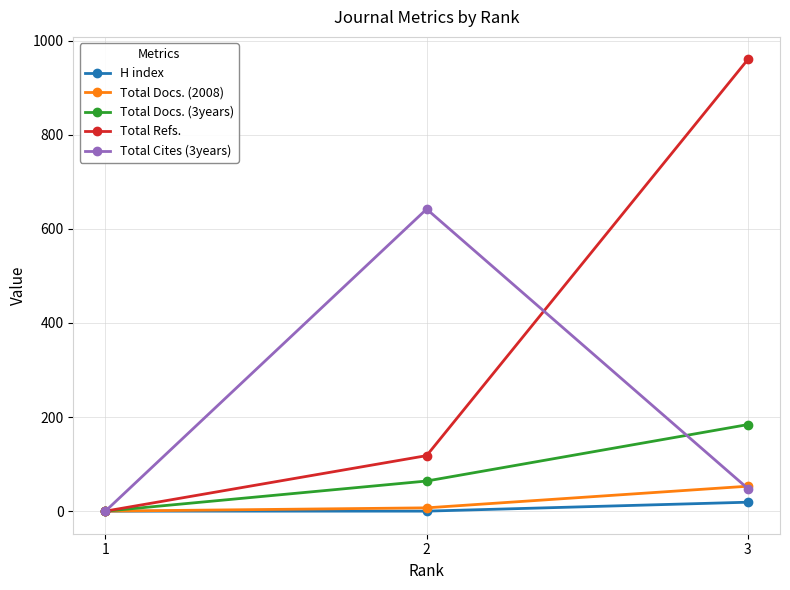

At which label does Total Docs. (2008) reach its peak?

3